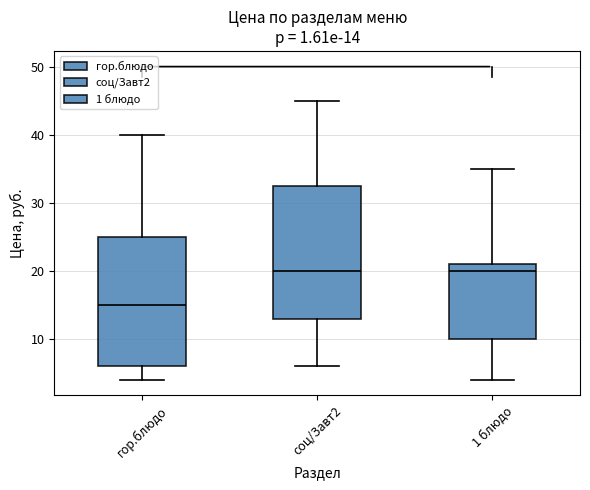

Which box has the lowest median line?

гор.блюдо